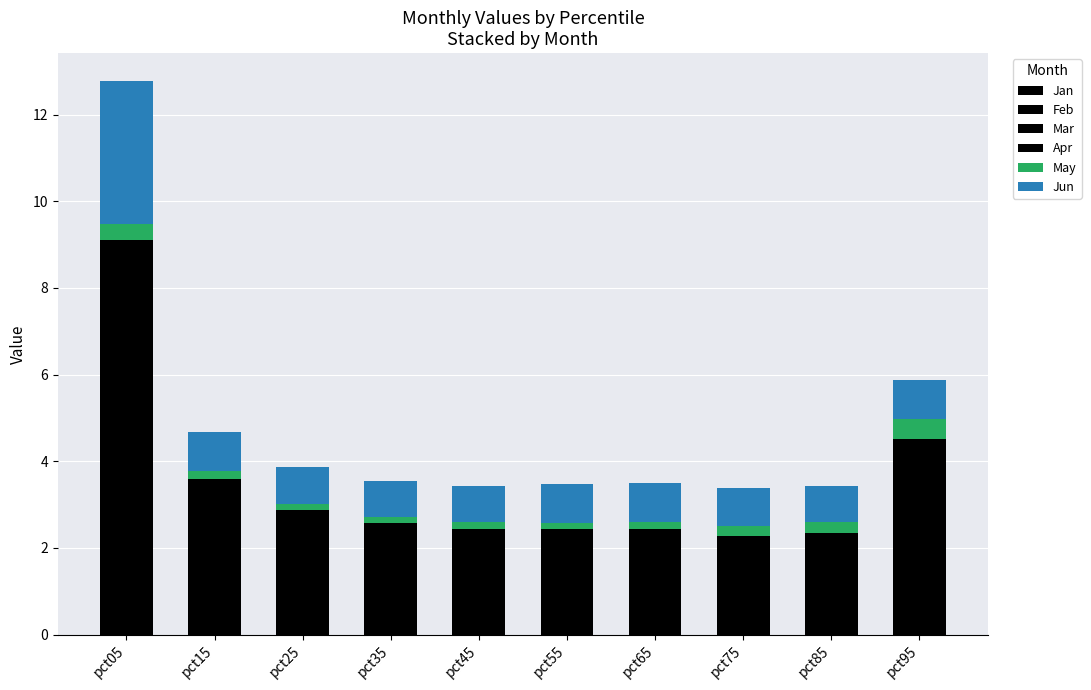

Does the chart contain any negative values?

No